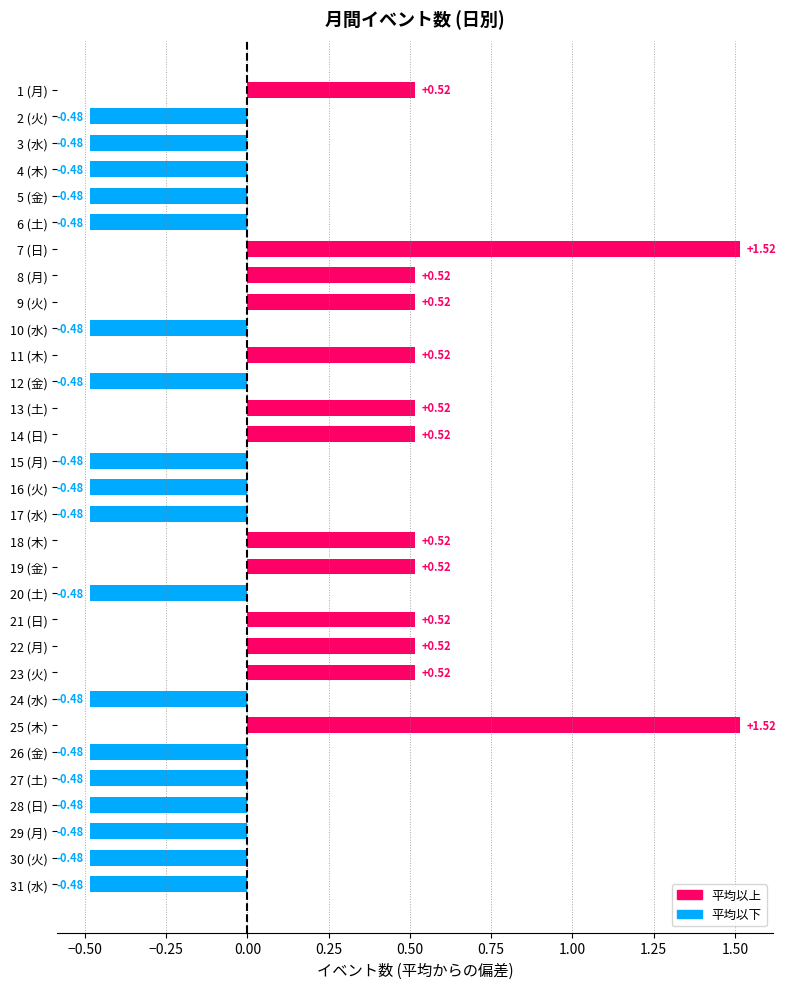

Between 19 (金) and 12 (金), which is larger?

19 (金)